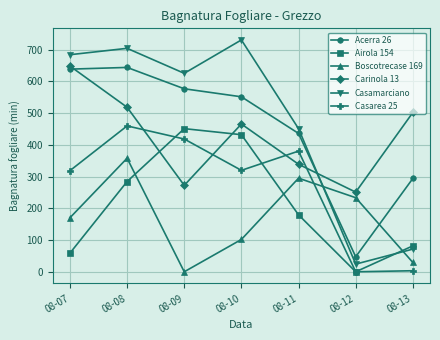

The value of Acerra 26 at 08-11 is 436.2. True or false?

True